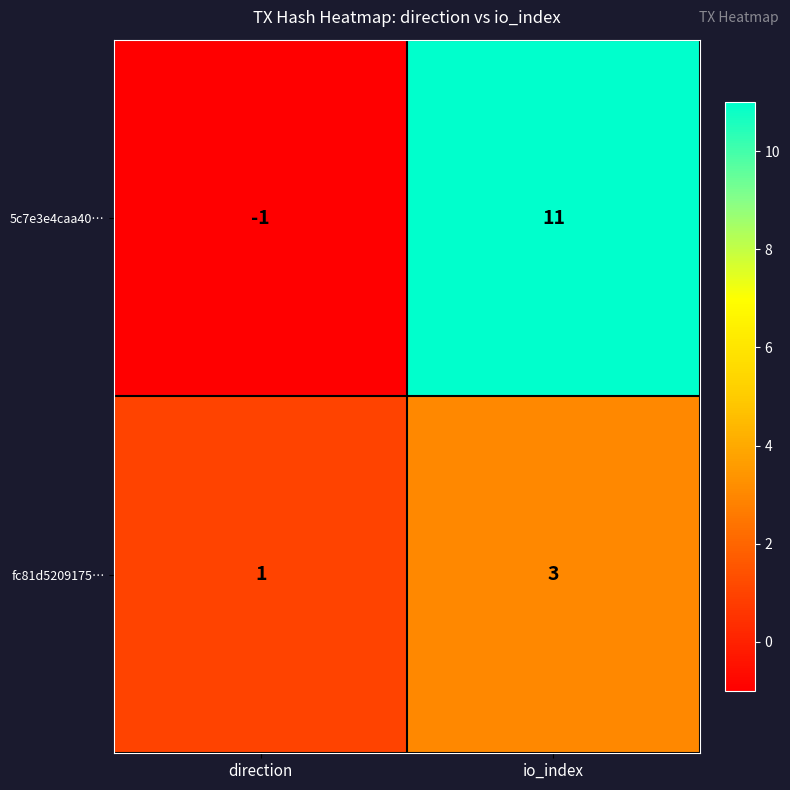

What is the difference between the 5c7e3e4caa40… values at io_index and direction?

12